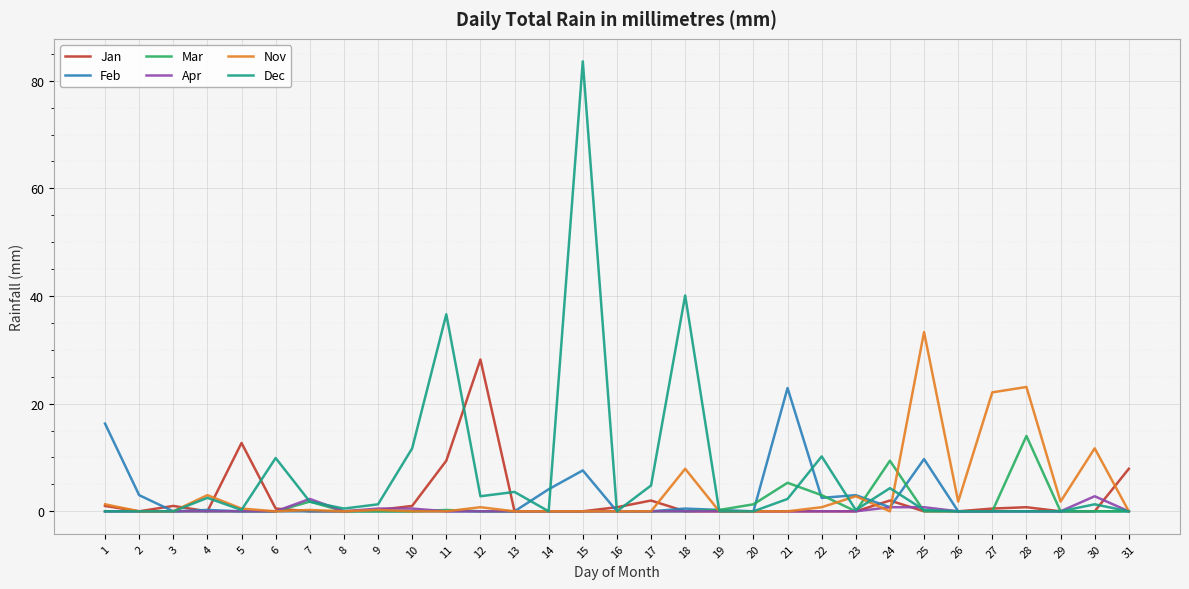

Between 4 and 10, which series saw the biggest shift?

Dec